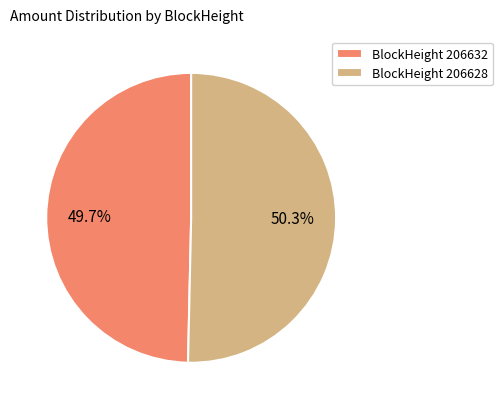

What portion of the pie excludes BlockHeight 206632?

50.3%